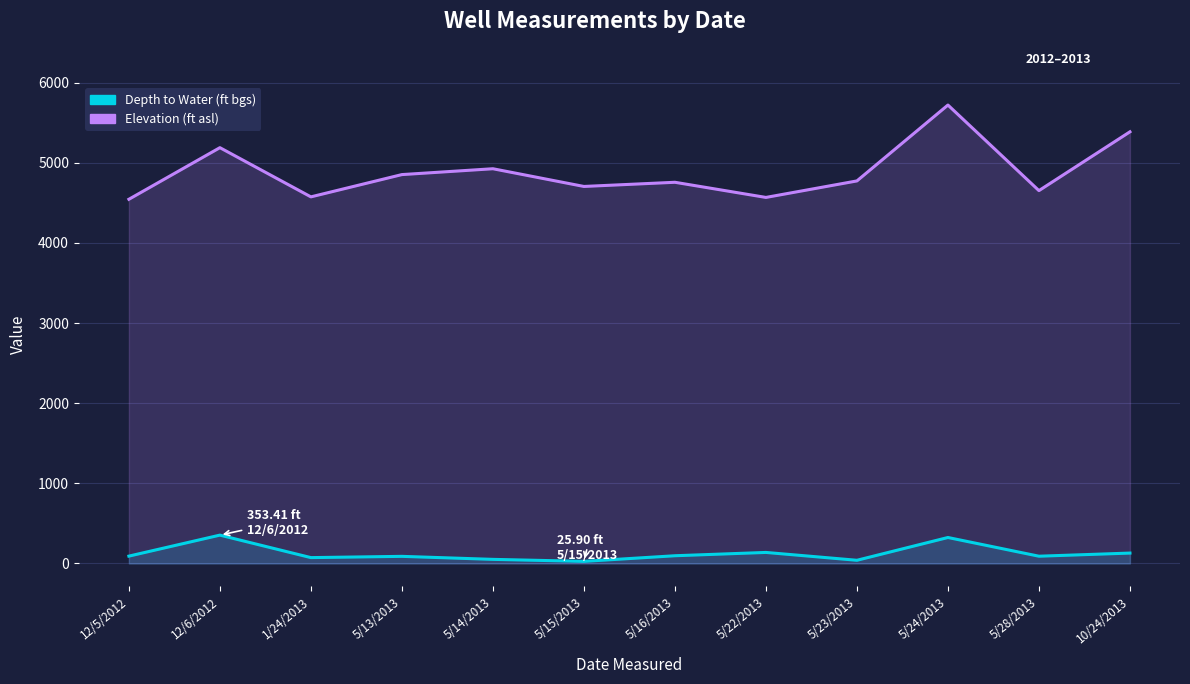

Reading right to left, transcribe all the data shown in this chart.

Depth to Water (ft bgs): 10/24/2013=129.3	5/28/2013=90.2	5/24/2013=323.8	5/23/2013=39.4	5/22/2013=137.3	5/16/2013=96.0	5/15/2013=25.9	5/14/2013=50.8	5/13/2013=88.4	1/24/2013=72.7	12/6/2012=353.4	12/5/2012=91.3
Elevation (ft asl): 10/24/2013=5387.0	5/28/2013=4653.0	5/24/2013=5721.0	5/23/2013=4774.0	5/22/2013=4568.0	5/16/2013=4757.0	5/15/2013=4705.0	5/14/2013=4926.0	5/13/2013=4853.0	1/24/2013=4575.0	12/6/2012=5189.0	12/5/2012=4545.0